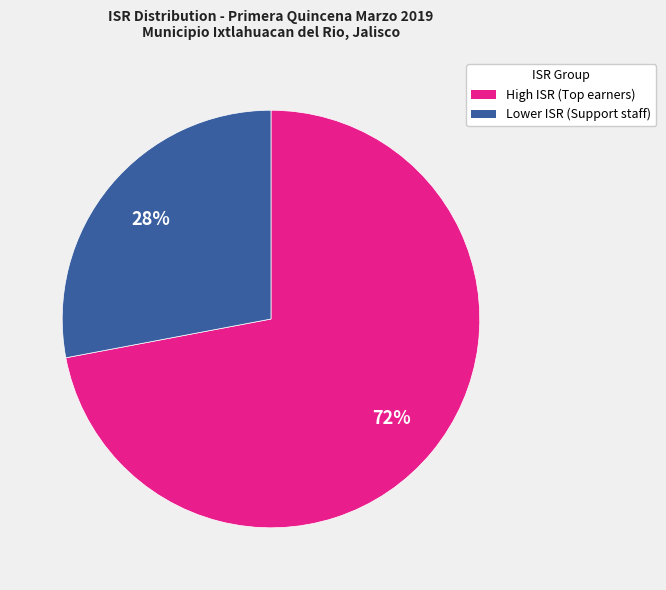

To the nearest percent, what is the difference between the largest and smallest slice percentages?

44%